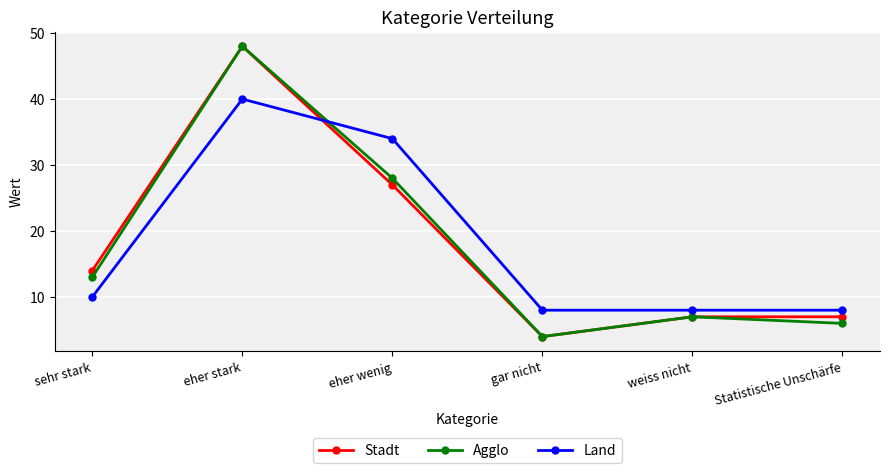

What is the total value across all series at eher stark?

136